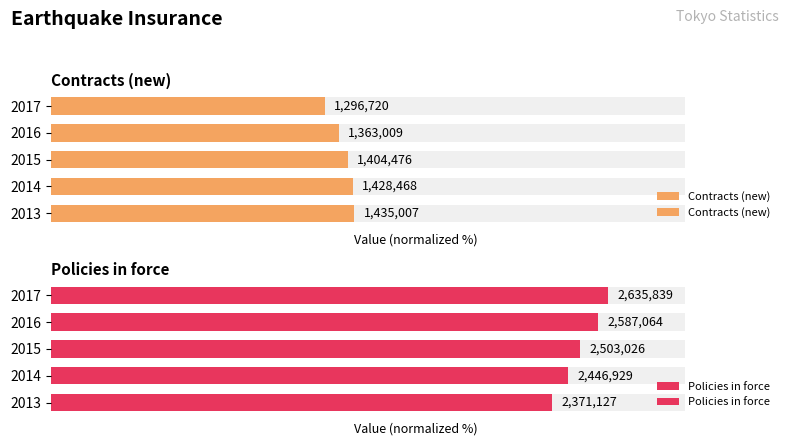

Reading left to right, transcribe all the data shown in this chart.

Contracts (new): 47.8	47.6	46.8	45.4	43.2
Policies in force: 79.0	81.6	83.4	86.2	87.9